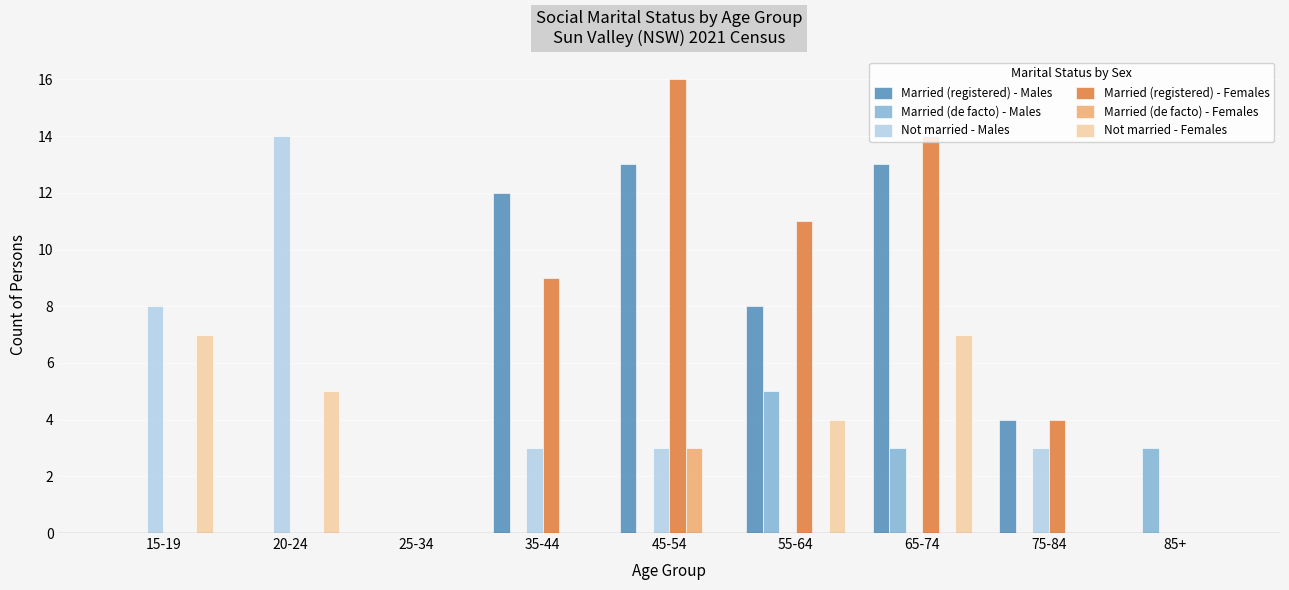

Reading right to left, list all the values displayed in this chart.

Married (registered) - Males: 0	4	13	8	13	12	0	0	0
Married (de facto) - Males: 3	0	3	5	0	0	0	0	0
Not married - Males: 0	3	0	0	3	3	0	14	8
Married (registered) - Females: 0	4	14	11	16	9	0	0	0
Married (de facto) - Females: 0	0	0	0	3	0	0	0	0
Not married - Females: 0	0	7	4	0	0	0	5	7